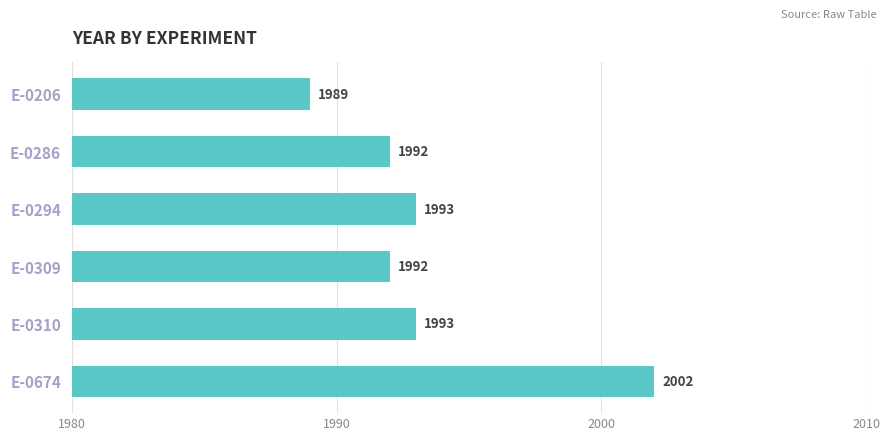

What is the approximate value at E-0294?

1993